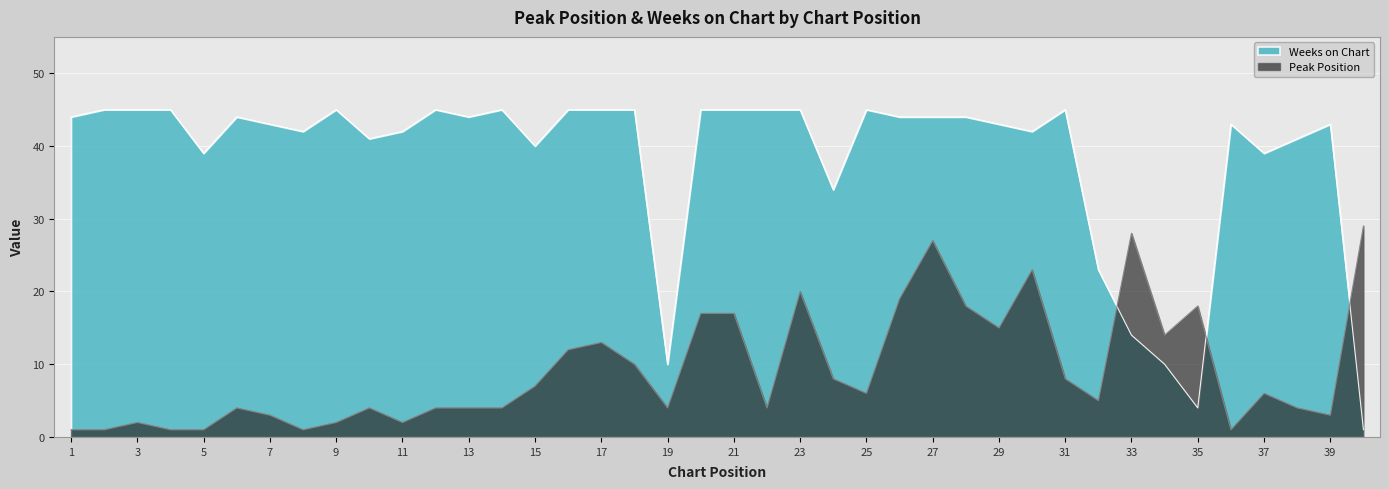

Which category has the lowest value in the Peak Position series?

1